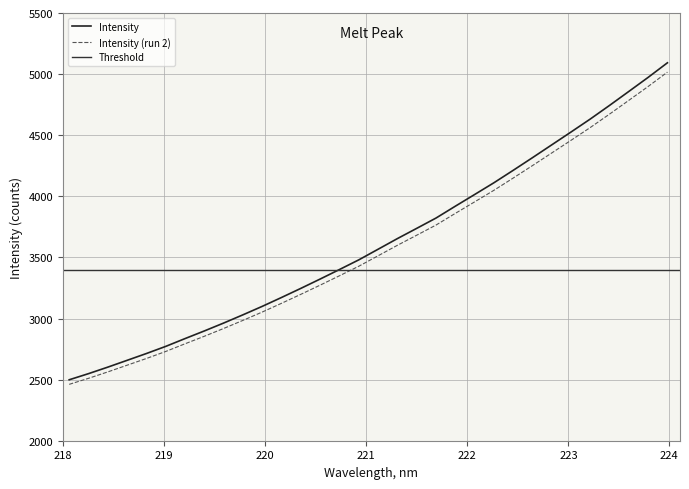

Rank the categories by value from highest to lowest.

223.9802, 223.7895, 223.5987, 223.408, 223.2172, 223.0264, 222.8355, 222.6447, 222.4538, 222.263, 222.0721, 221.8812, 221.6902, 221.4993, 221.3083, 221.1174, 220.9264, 220.7354, 220.5444, 220.3533, 220.1623, 219.9712, 219.7801, 219.589, 219.3979, 219.2067, 219.0156, 218.8244, 218.6332, 218.442, 218.2508, 218.0596